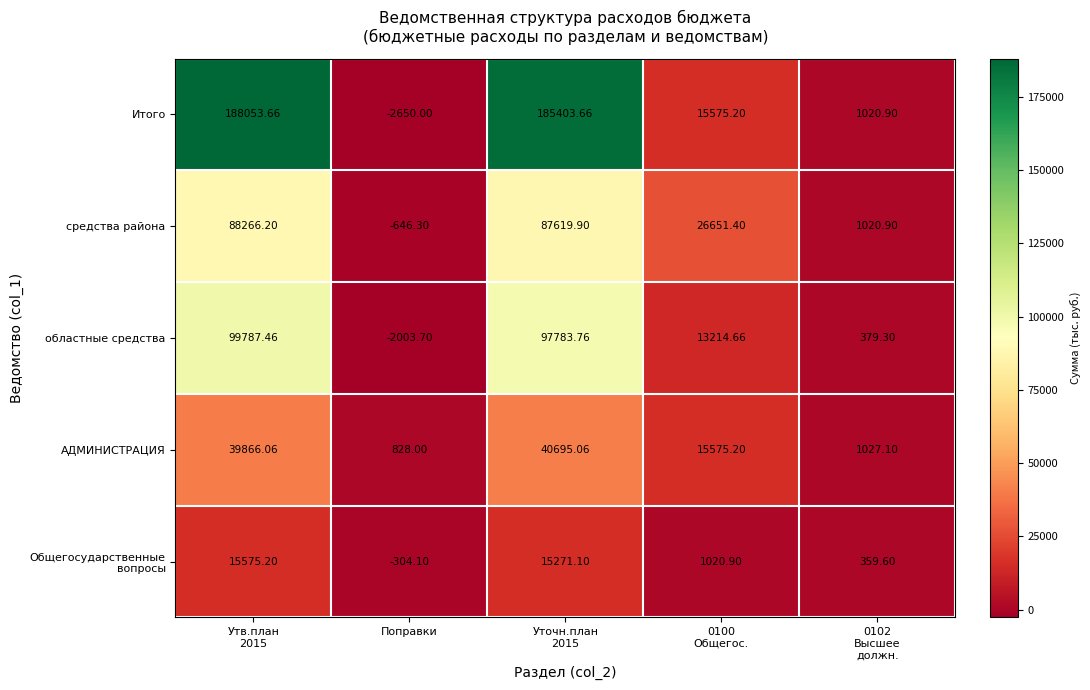

Which label corresponds to the smallest value in the chart?

Поправки